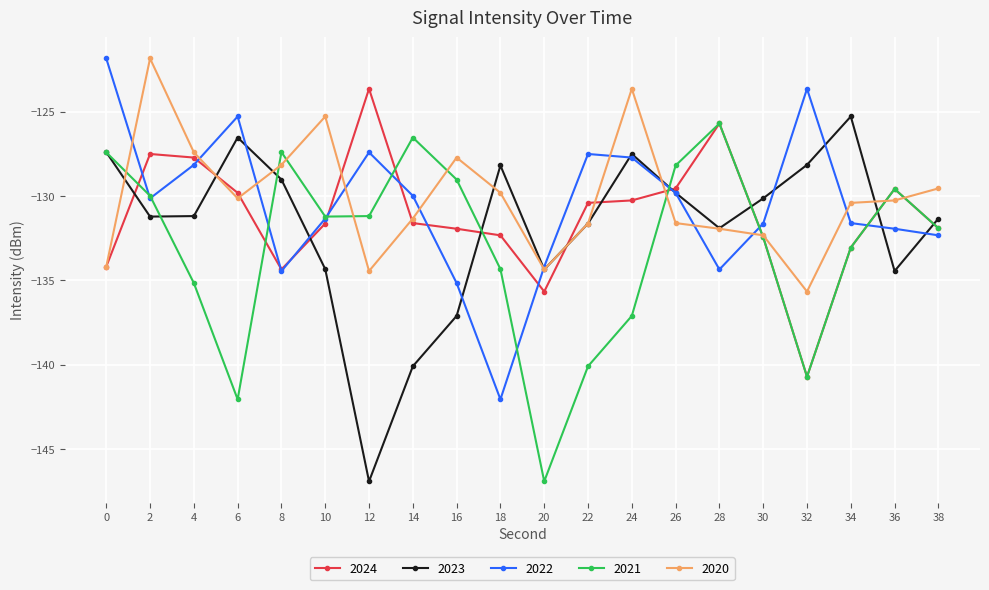

What is the smallest value displayed?

-146.9